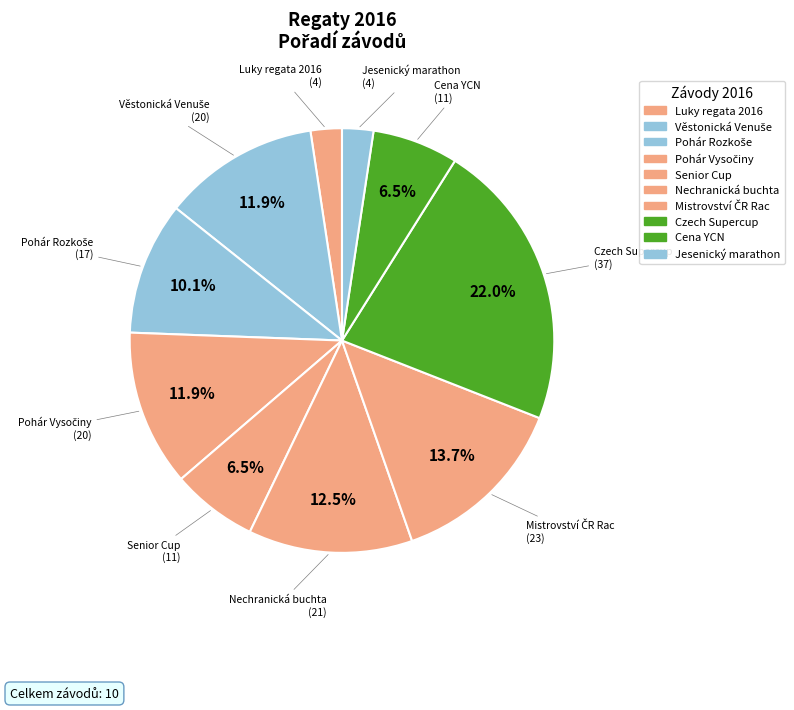

How many slices are in this pie chart?

10